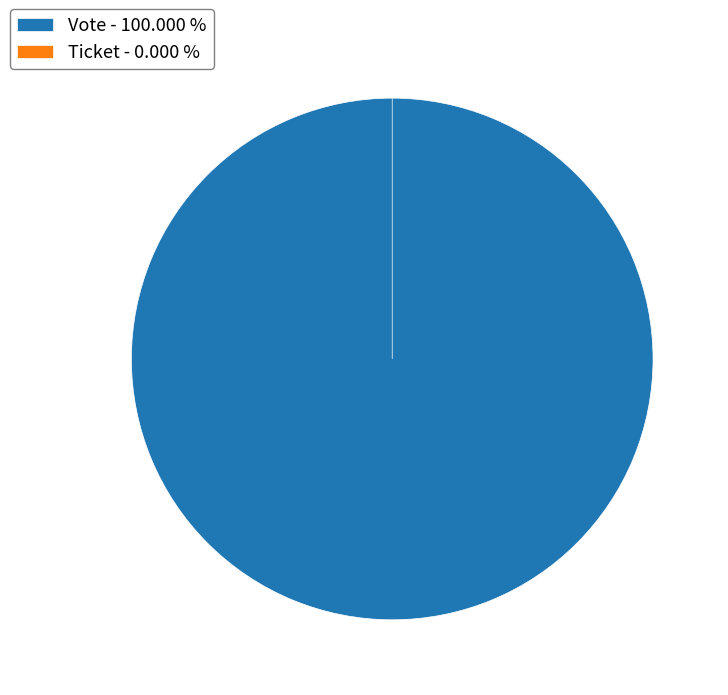

Rank the categories by value from highest to lowest.

Vote, Ticket